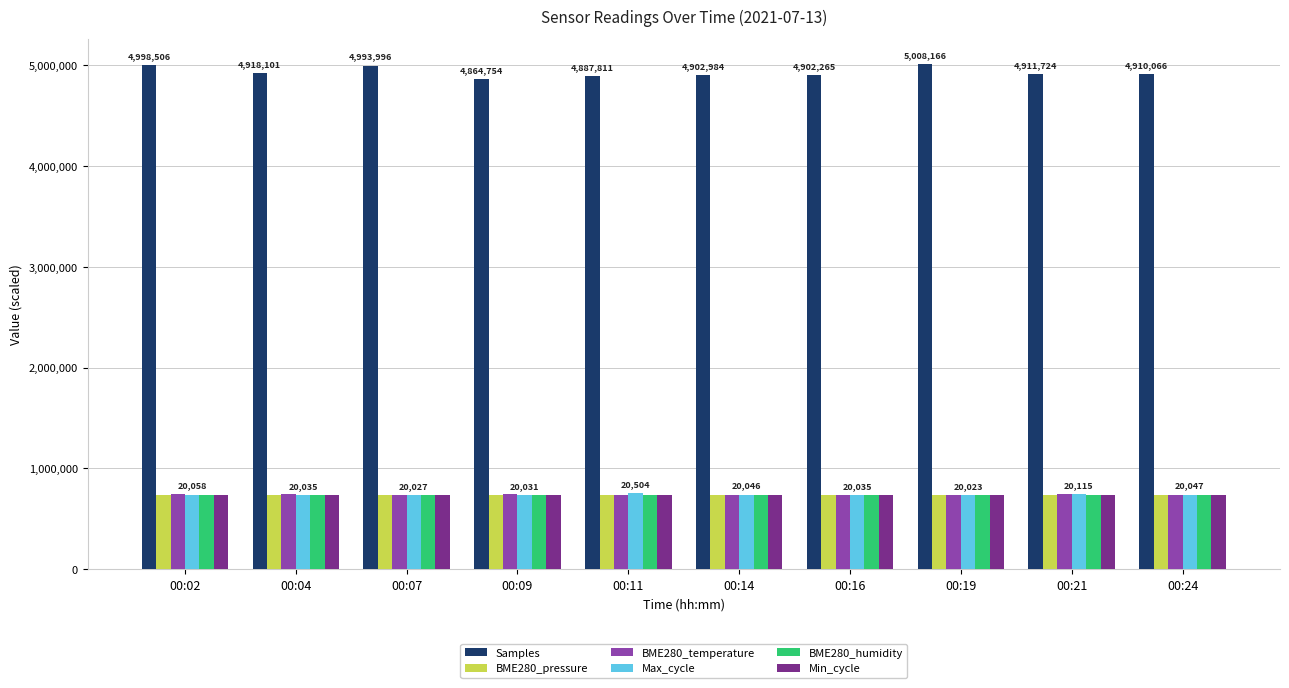

What is the spread (max minus min) of values at 00:24?

4174169.5